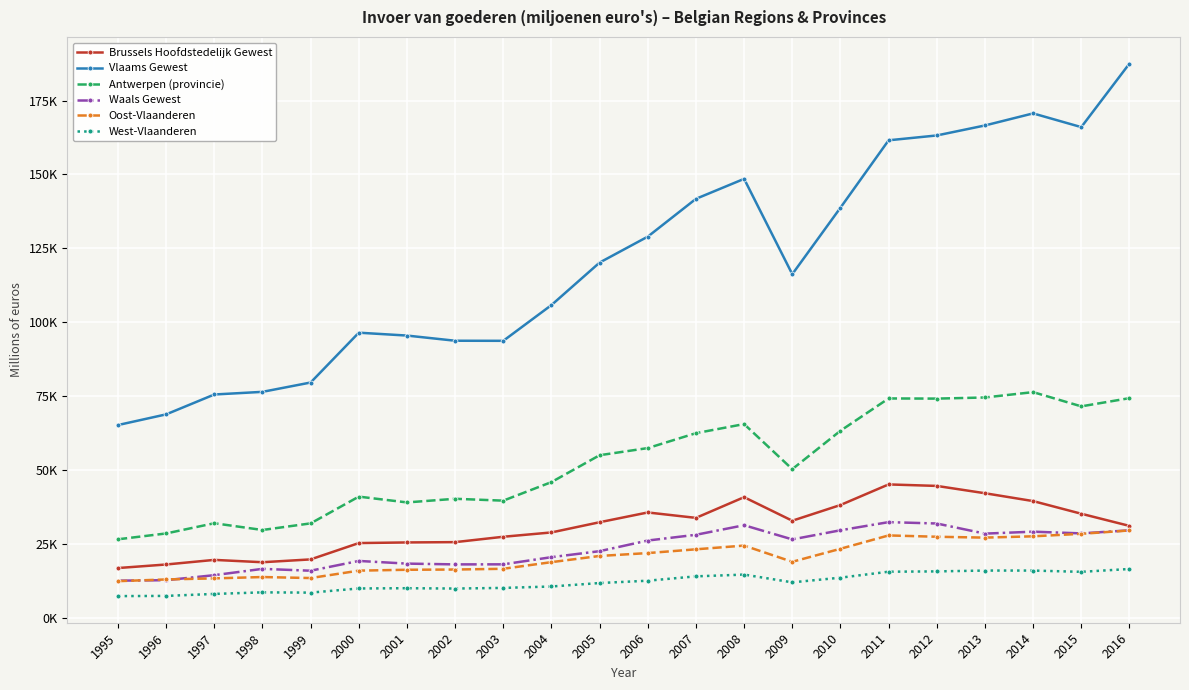

At 2001, list the series in order from smallest to largest.

West-Vlaanderen, Oost-Vlaanderen, Waals Gewest, Brussels Hoofdstedelijk Gewest, Antwerpen (provincie), Vlaams Gewest